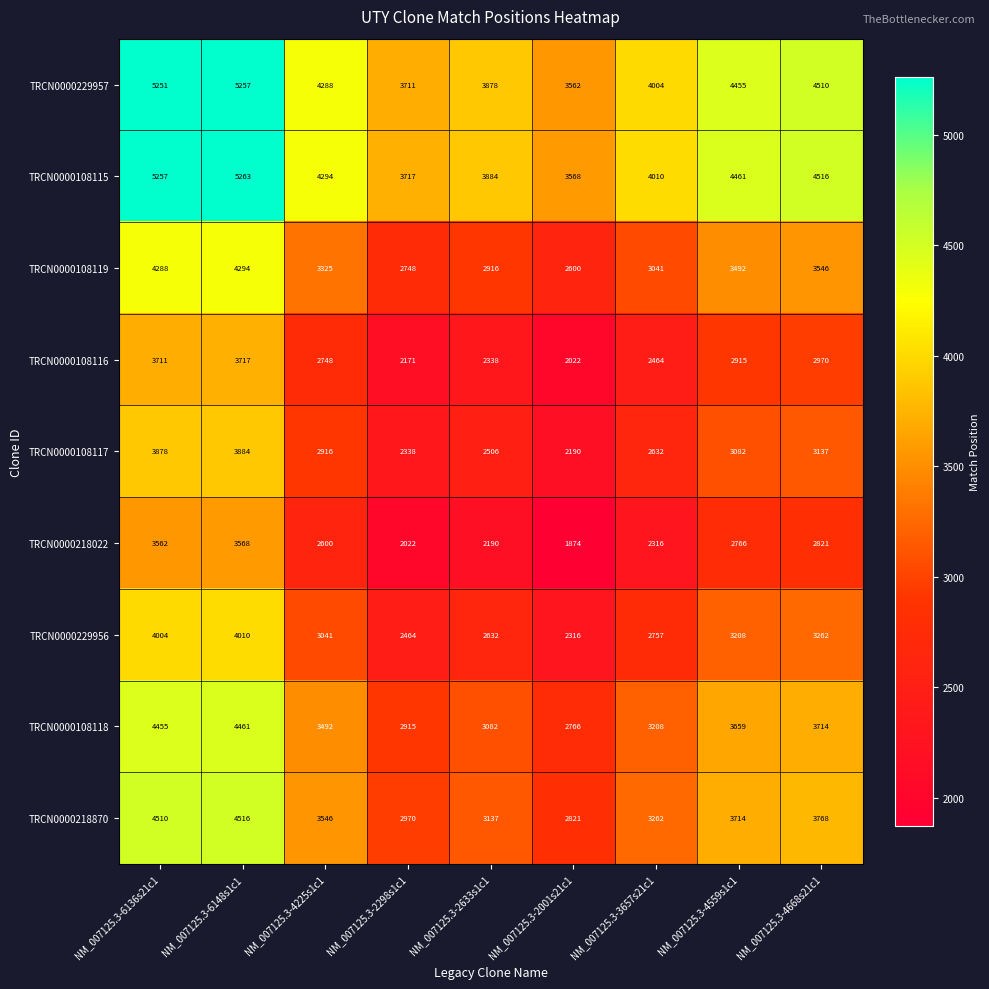

How many data points in TRCN0000108116 are less than 2748?

4